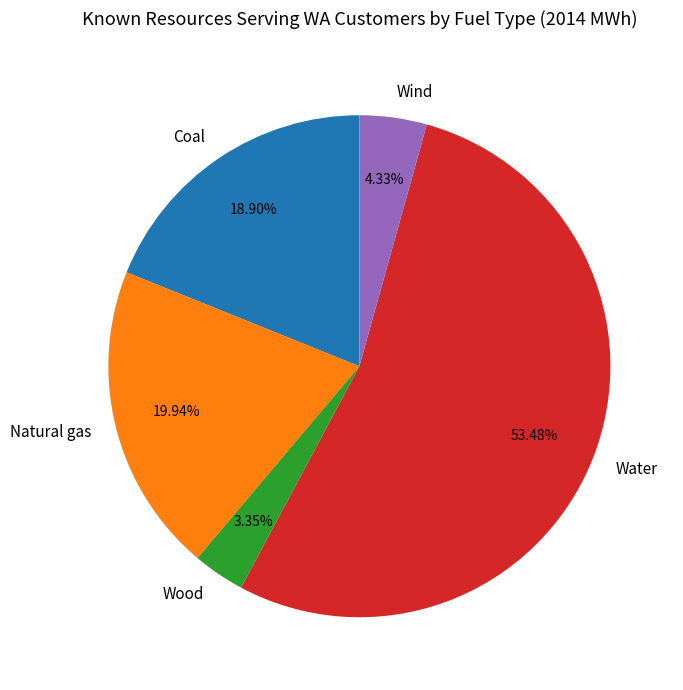

Which category has the smallest portion of the pie?

Wood